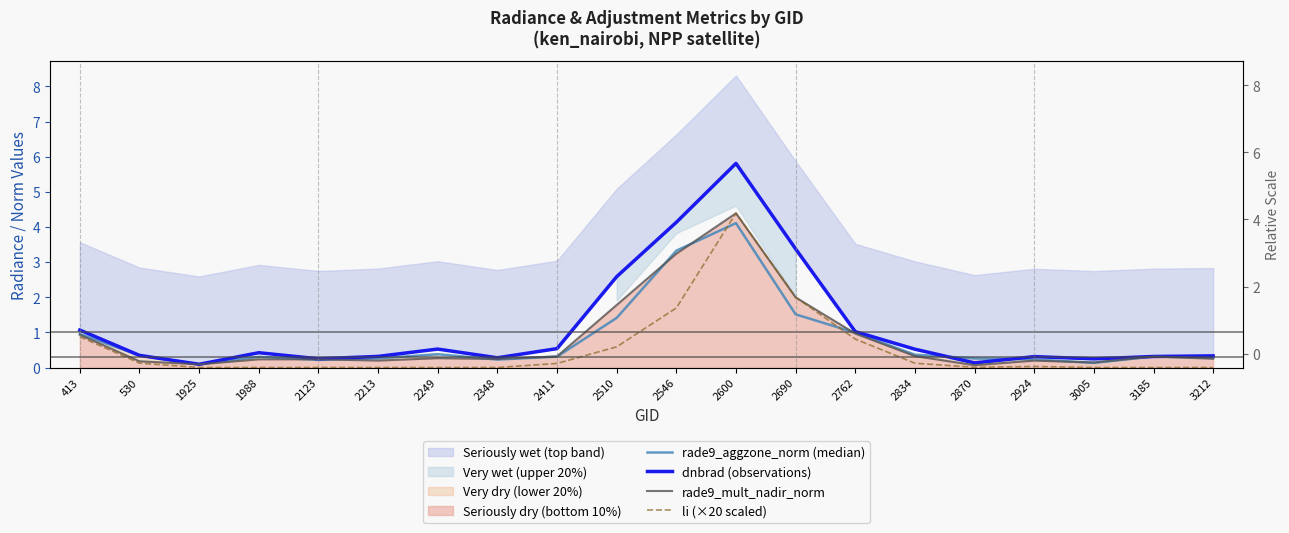

What is the sum of all rade9_mult_nadir_norm values?

16.4